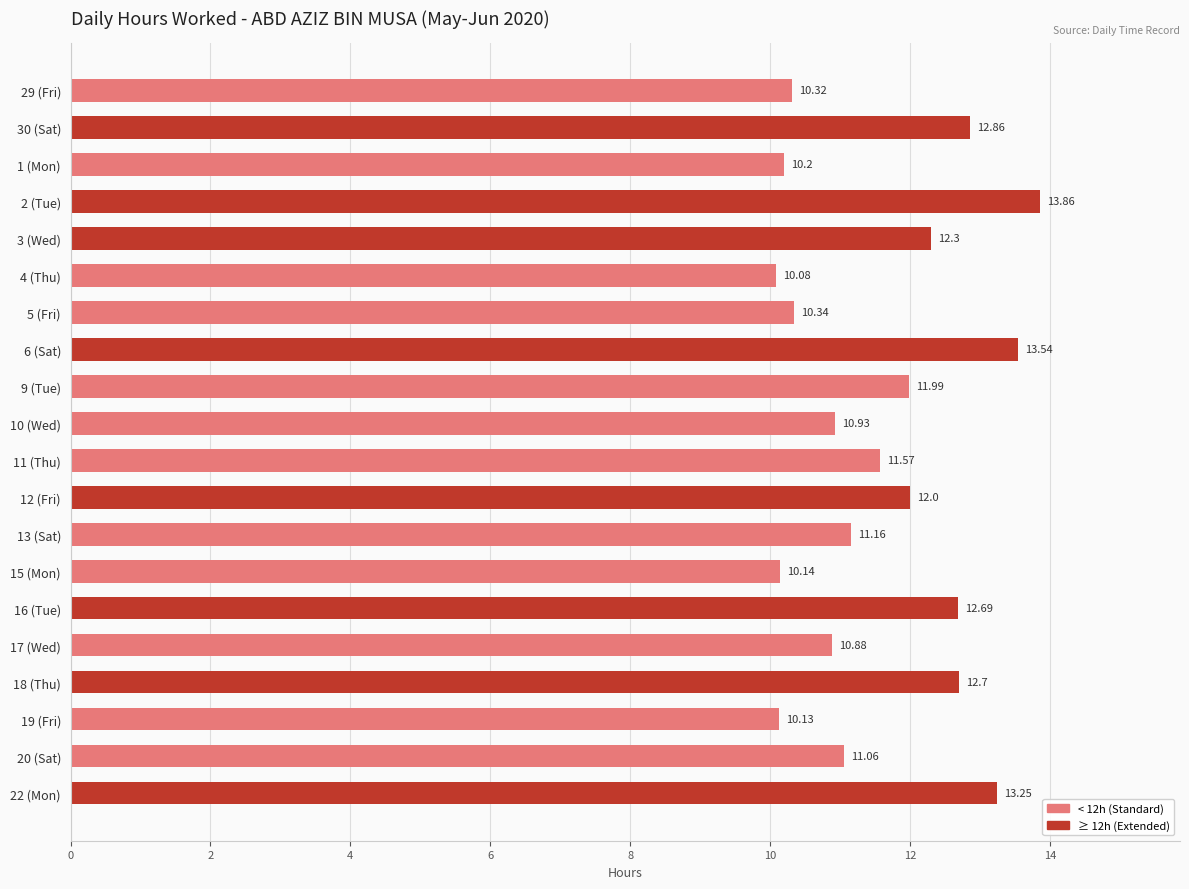

What is the difference between the values at 17 (Wed) and 13 (Sat)?

0.3